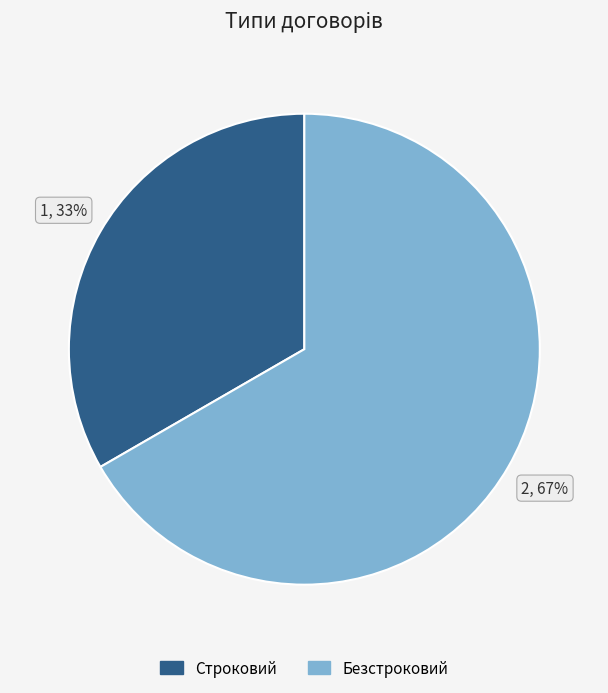

How many segments does this pie chart have?

2